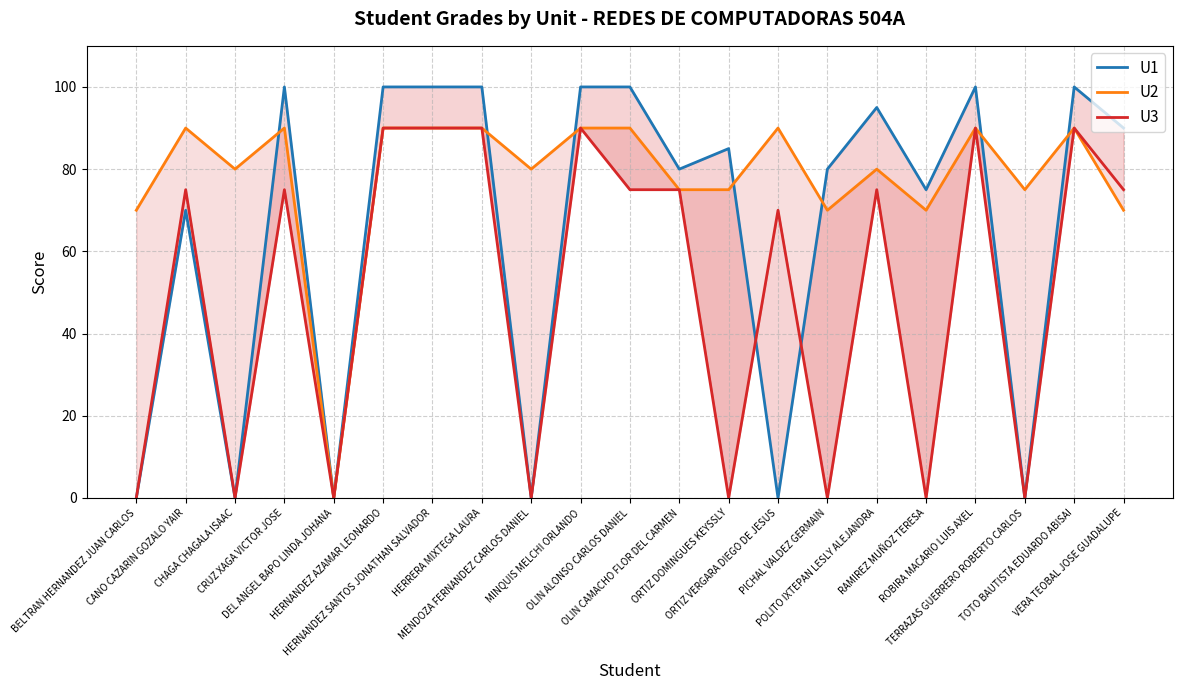

At CANO CAZARIN GOZALO YAIR, list the series in order from smallest to largest.

U1, U3, U2